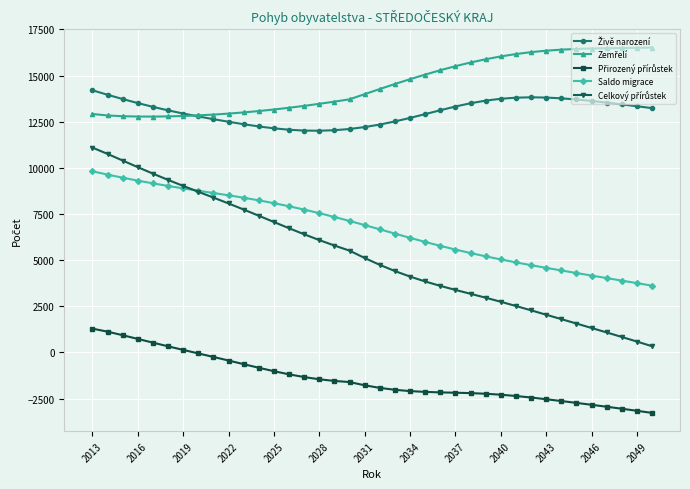

What is the lowest value of the Saldo migrace series?

3614